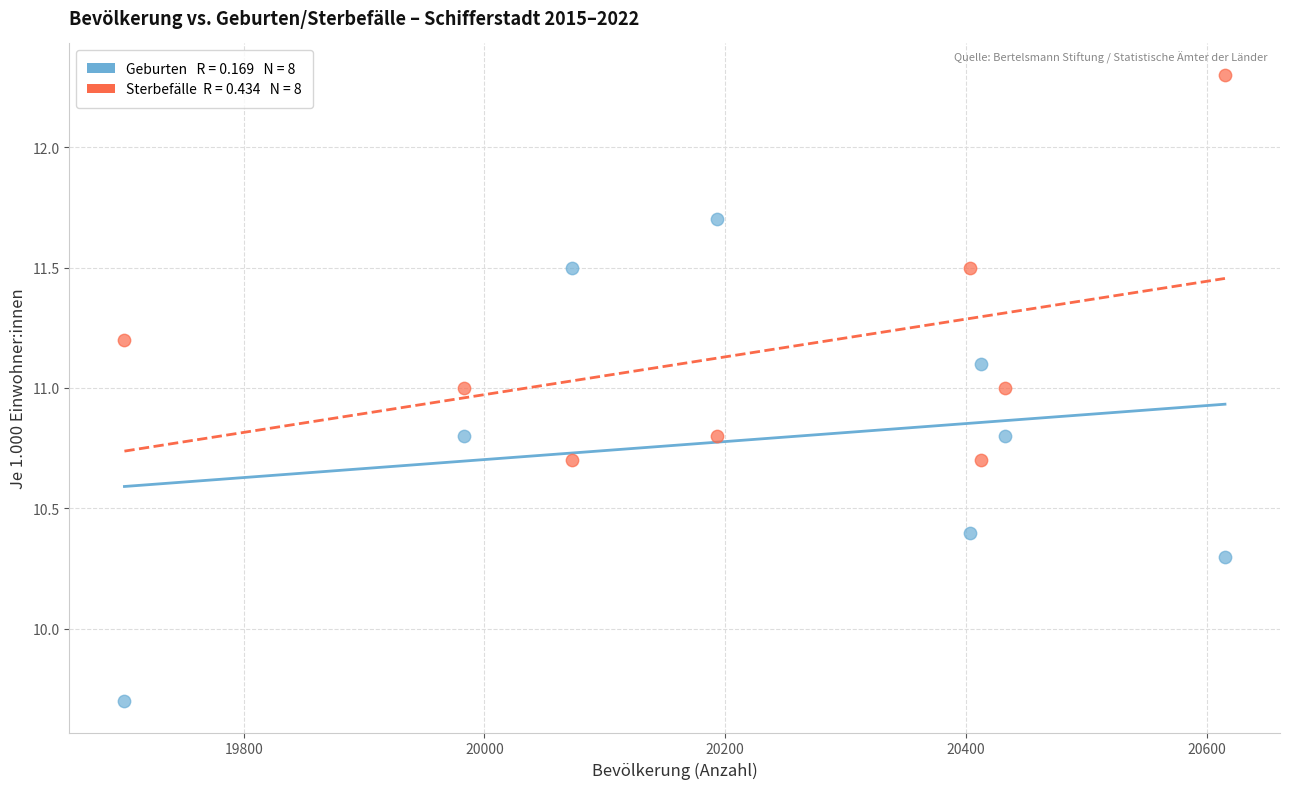

Across all data points, what is the range of Y values (max minus min)?

2.6